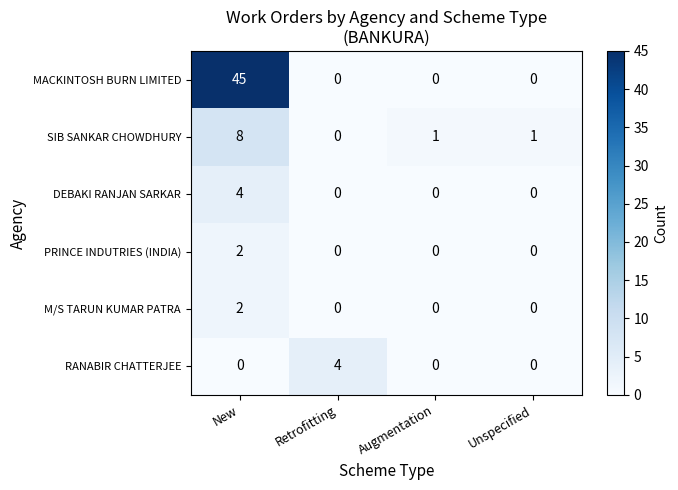

Reading left to right, extract all data points from this chart.

MACKINTOSH BURN LIMITED: 45	0	0	0
SIB SANKAR CHOWDHURY: 8	0	1	1
DEBAKI RANJAN SARKAR: 4	0	0	0
PRINCE INDUTRIES (INDIA): 2	0	0	0
M/S TARUN KUMAR PATRA: 2	0	0	0
RANABIR CHATTERJEE: 0	4	0	0